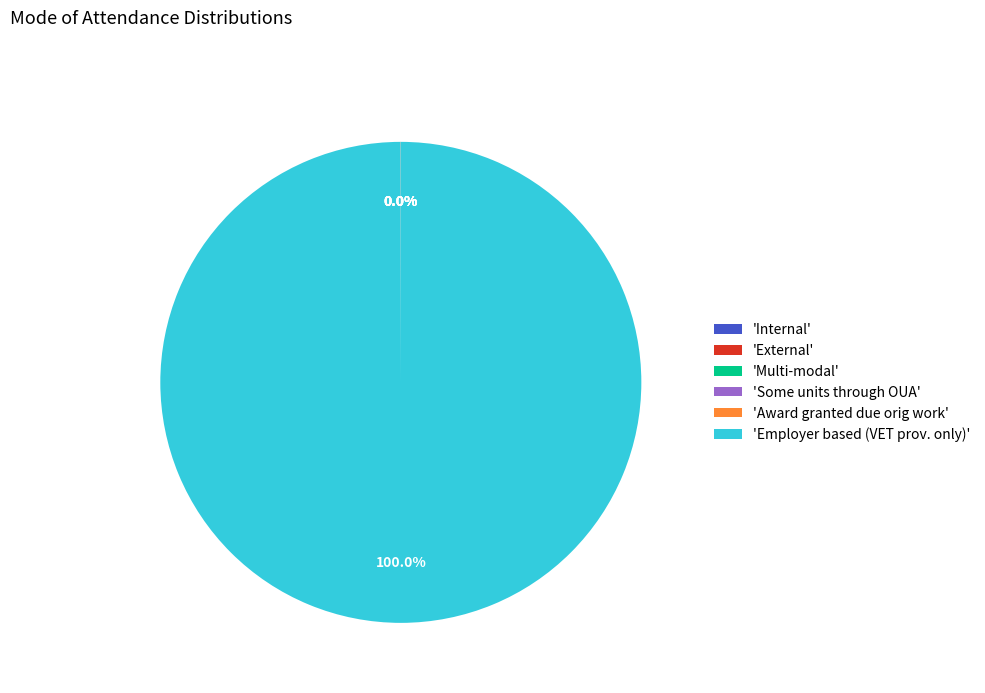

To the nearest percent, what is the difference between the largest and smallest slice percentages?

100%